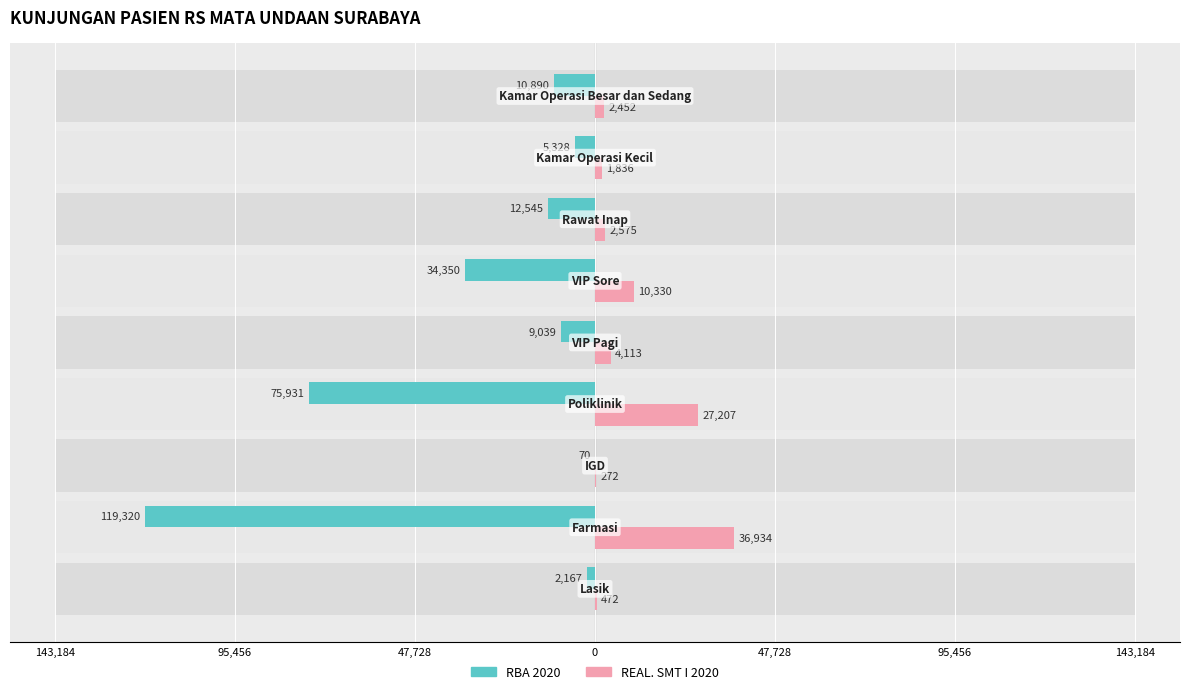

The REAL. SMT I 2020 series shows 47622 at 0. True or false?

False